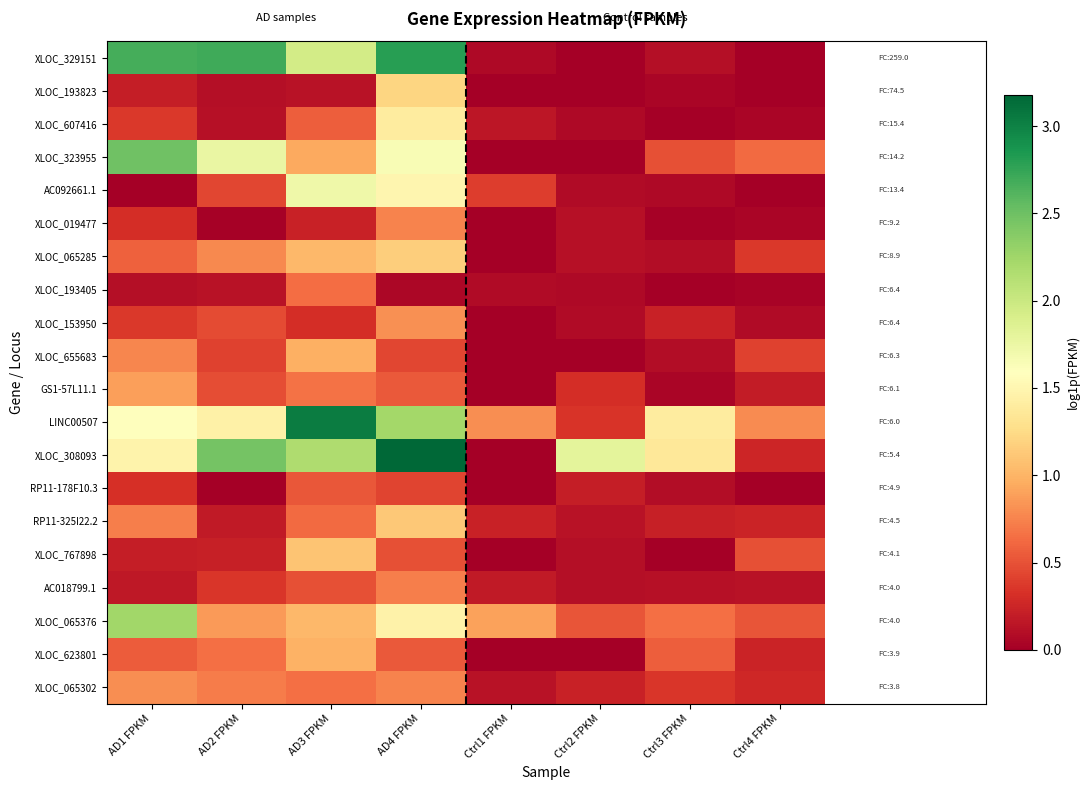

At which category is the sum across all series the highest?

AD4 FPKM